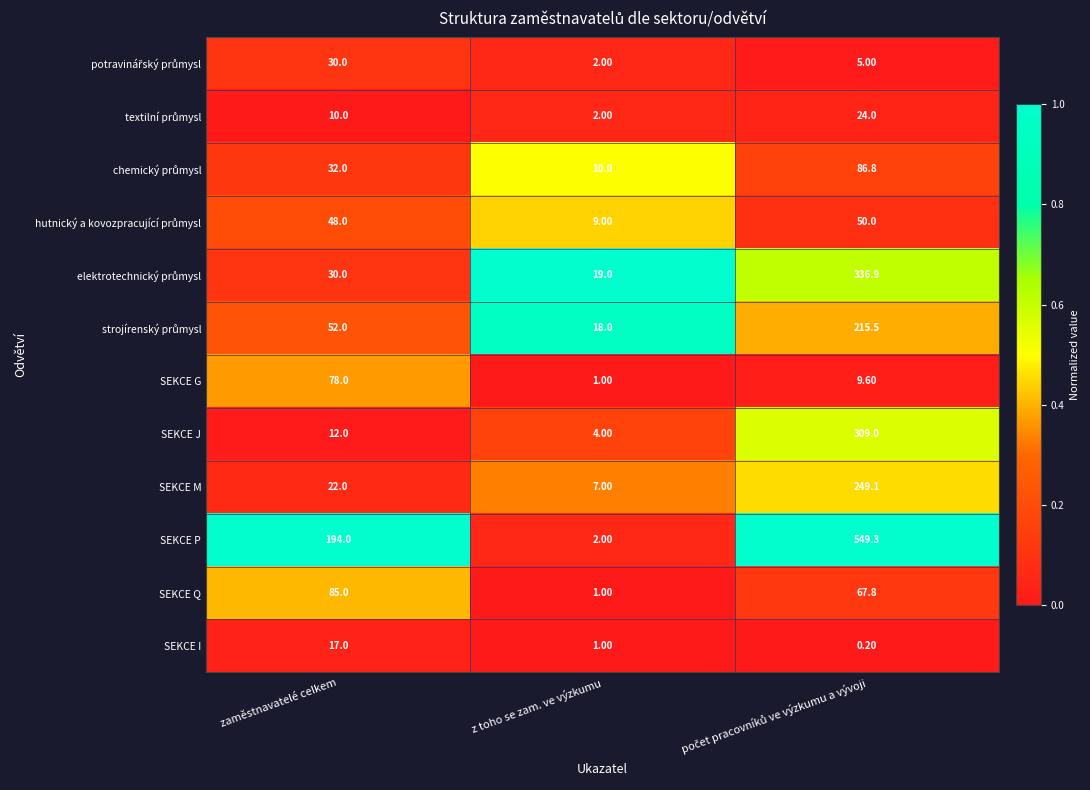

What is the sum of the SEKCE J values at z toho se zam. ve výzkumu and zaměstnavatelé celkem?

16.0